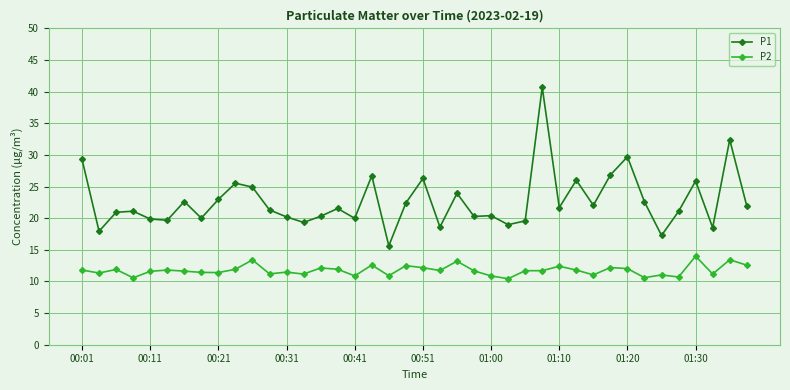

List the series in order of their overall mean, lowest first.

P2, P1